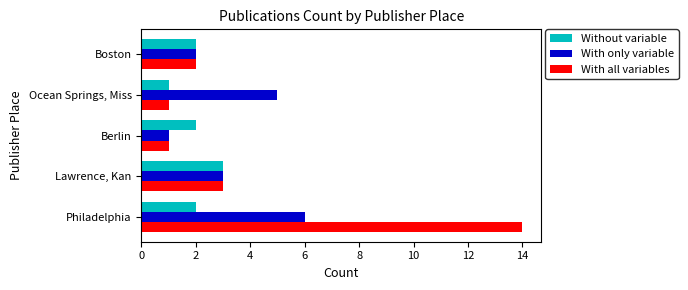

Is the value of With all variables at Philadelphia greater than the value of Without variable at Berlin?

Yes